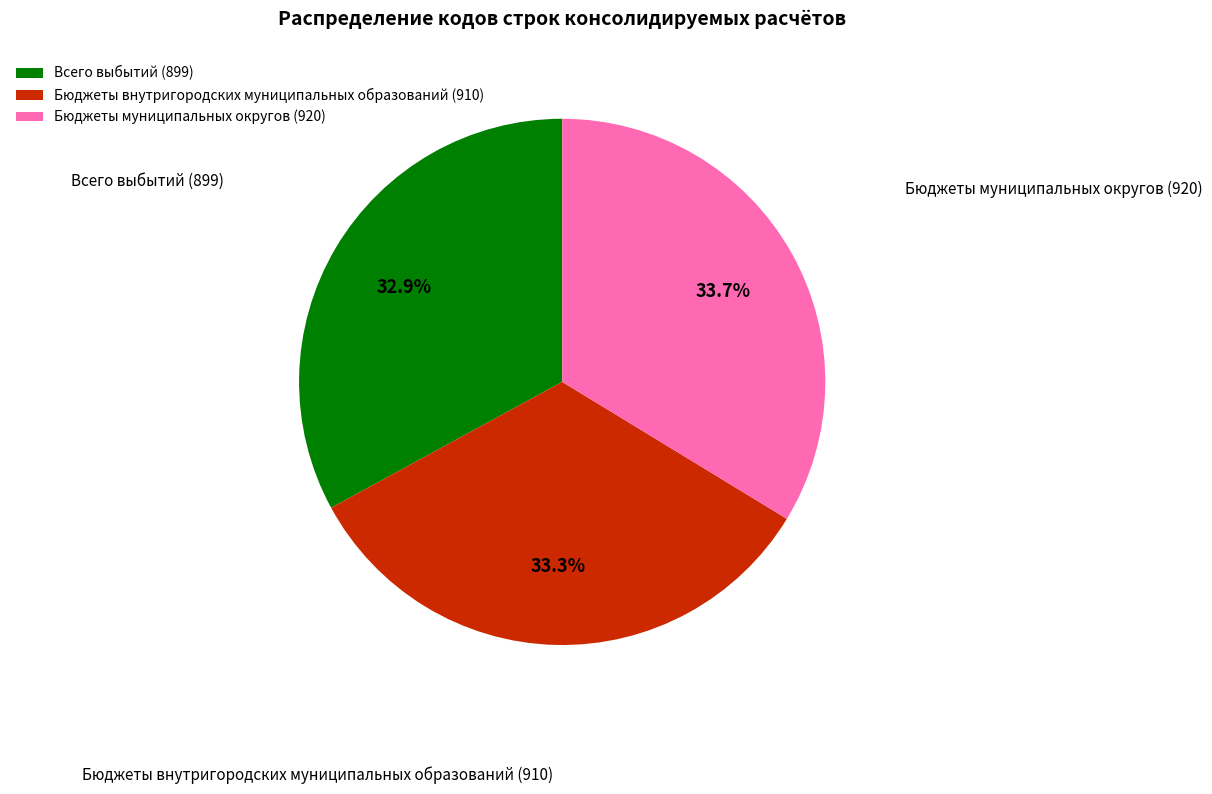

How many segments does this pie chart have?

3